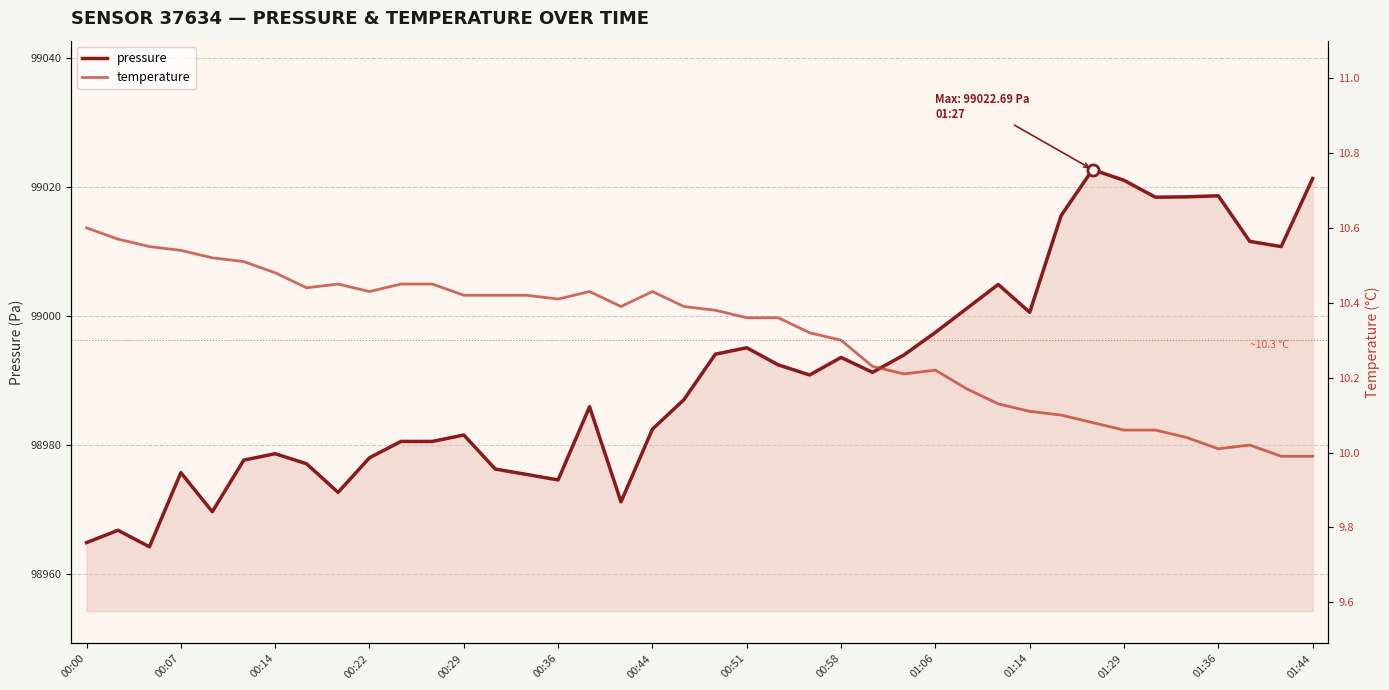

What is the value of the temperature point at the 4th from the left?

10.5